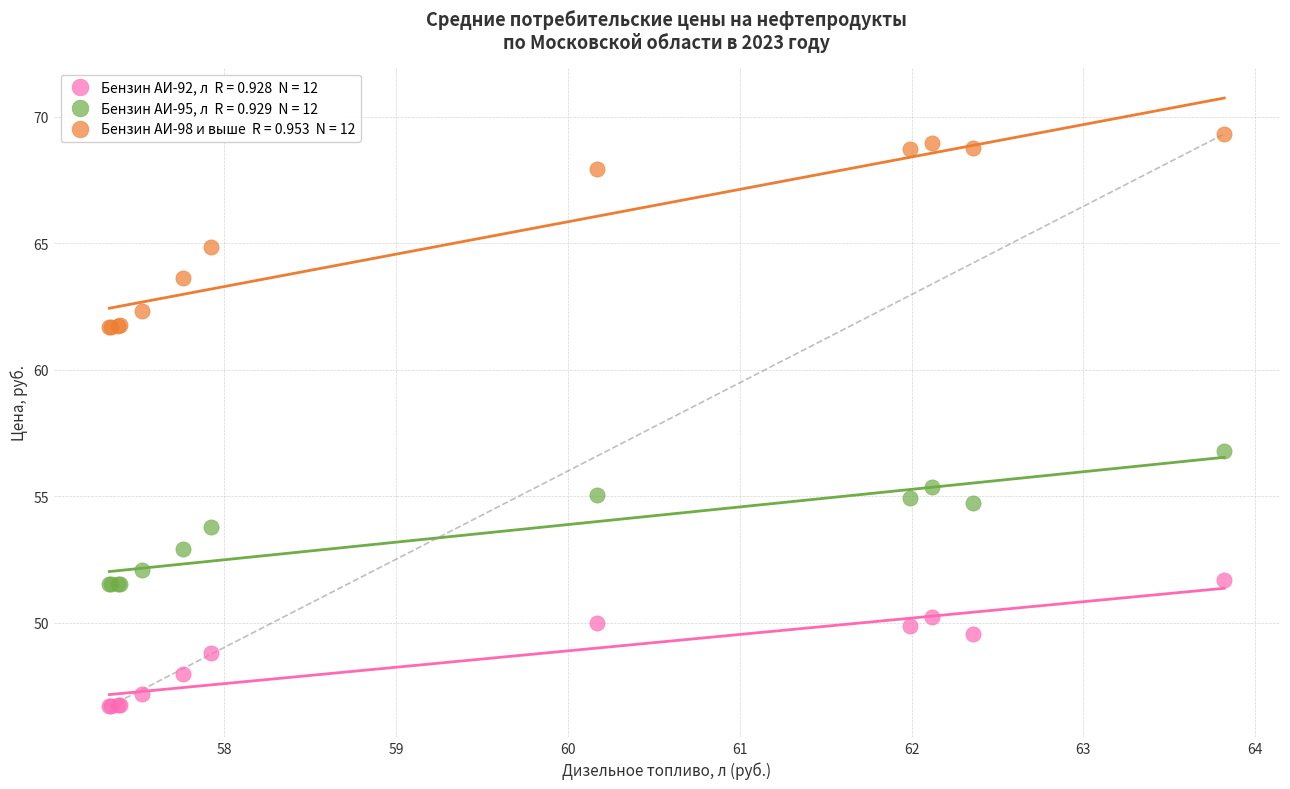

Across all series, what Y value is closest to 58?

56.8